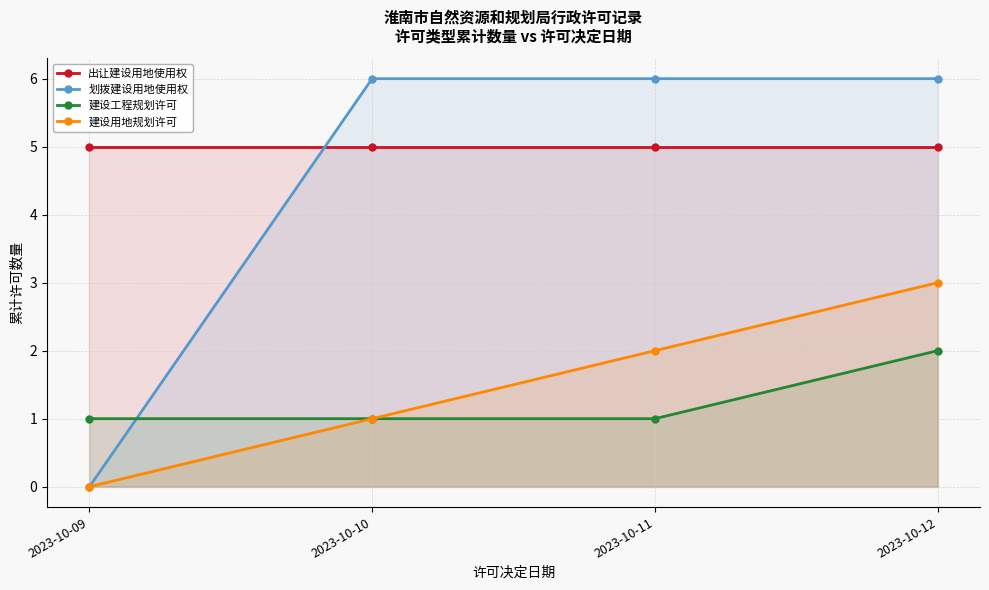

True or false: 建设用地规划许可 has a value of 1 at 2023-10-09.

False